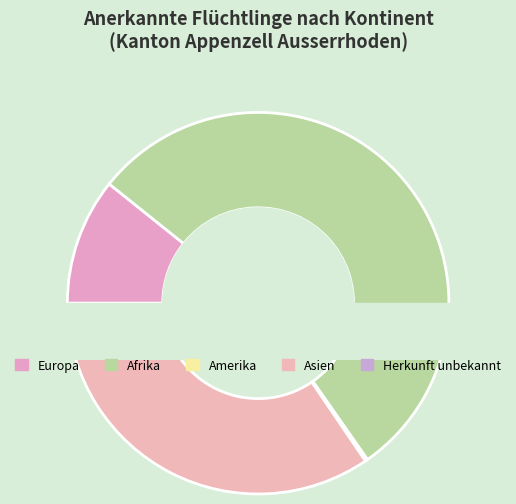

To the nearest percent, what is the difference between the largest and smallest slice percentages?

54%